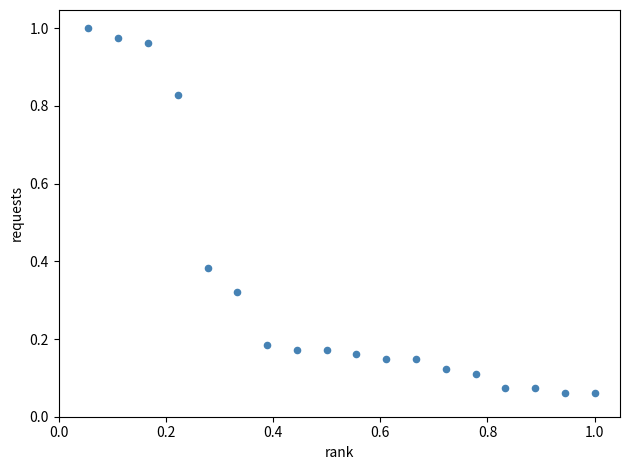

What is the range of Y values (max minus min)?

0.9